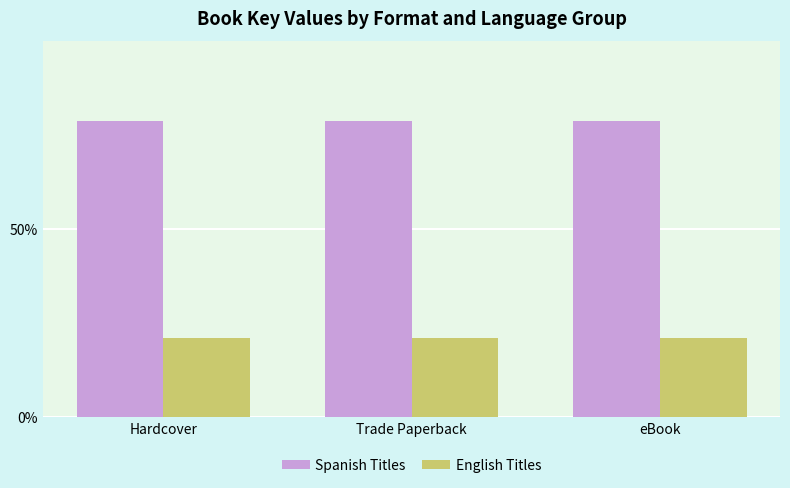

How many bars are there in total?

6